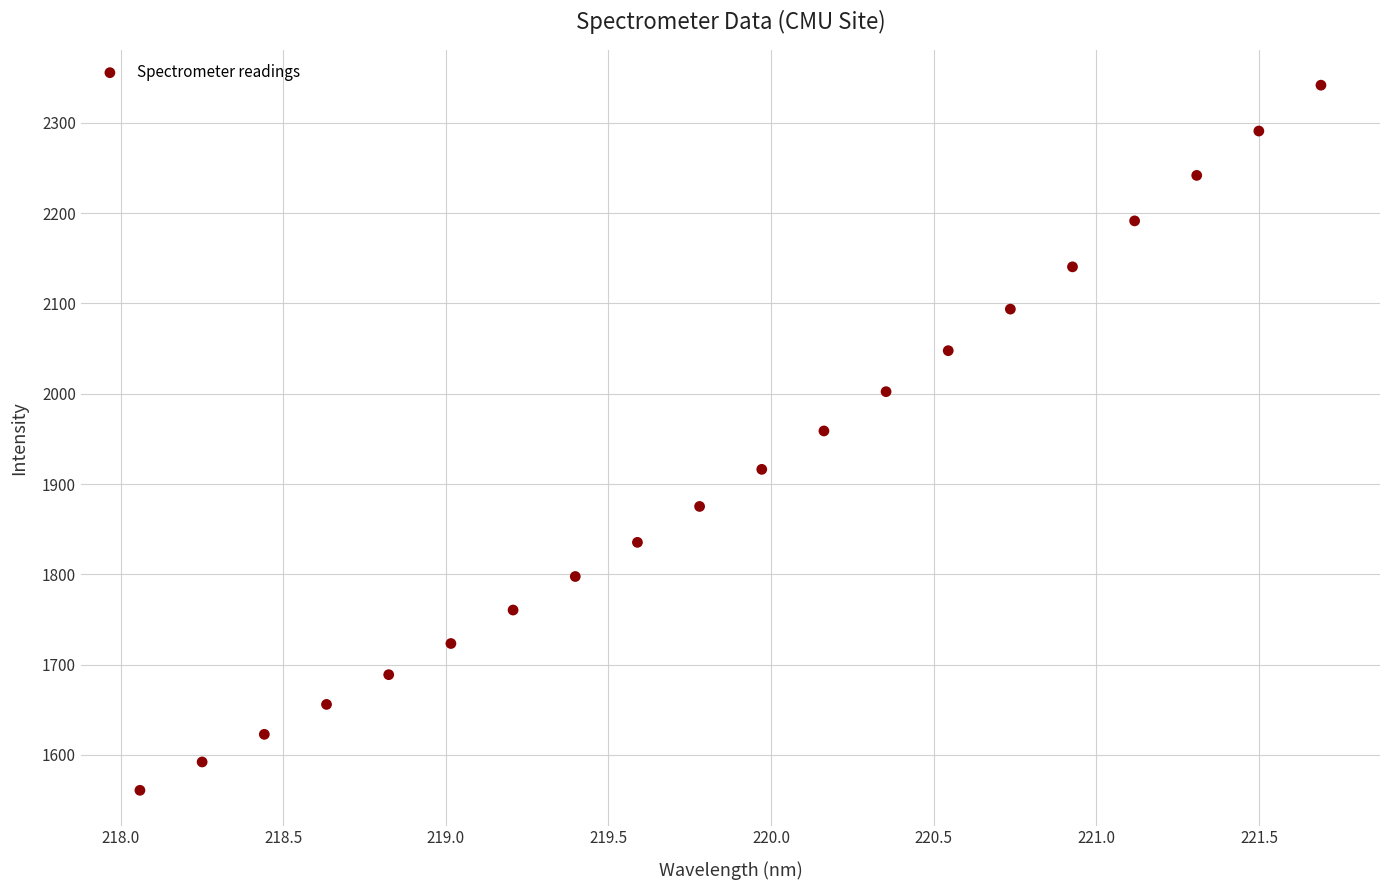

What is the range of Y values (max minus min)?

781.1